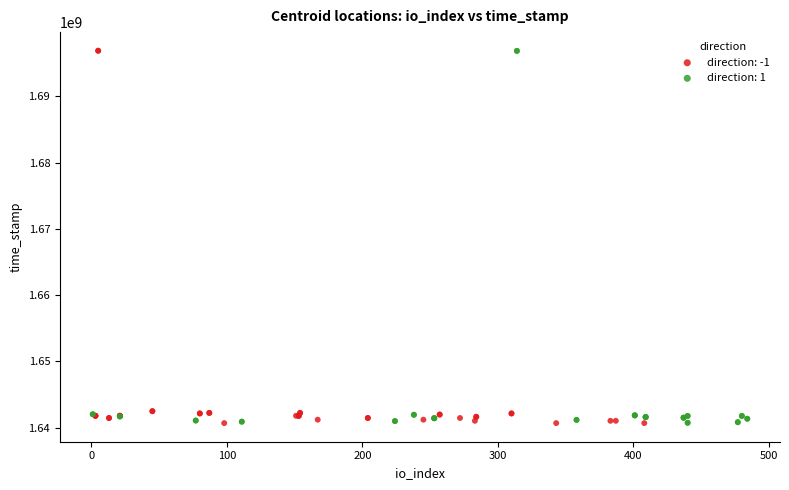

What are all the series names shown in the legend?

direction: -1, direction: 1